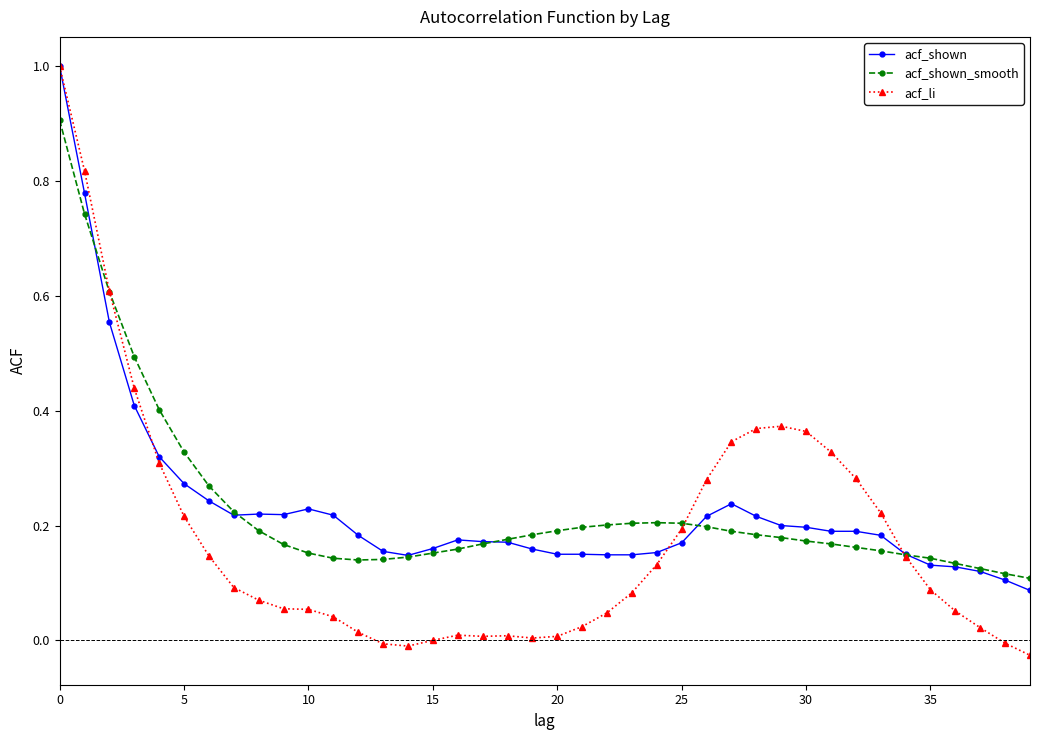

Count the number of categories in the chart.

40